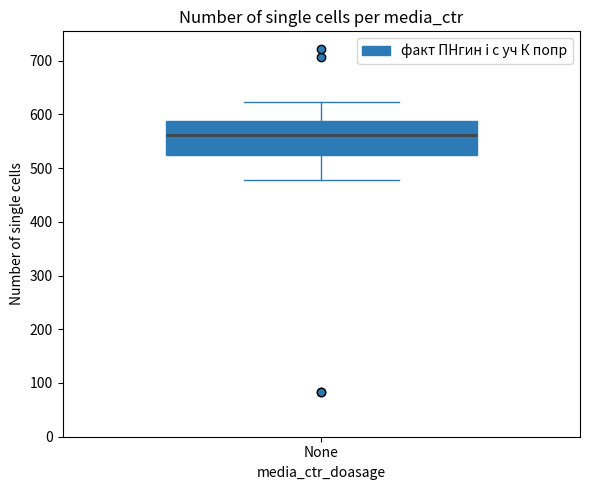

Read this box plot against the y-axis: the position of the median line, the range covered by the box, and the ends of both whiskers. The values are not printed on the chart, so give them approximately, as read against the axis.

median 560, box 520 to 590, whiskers 480 to 620